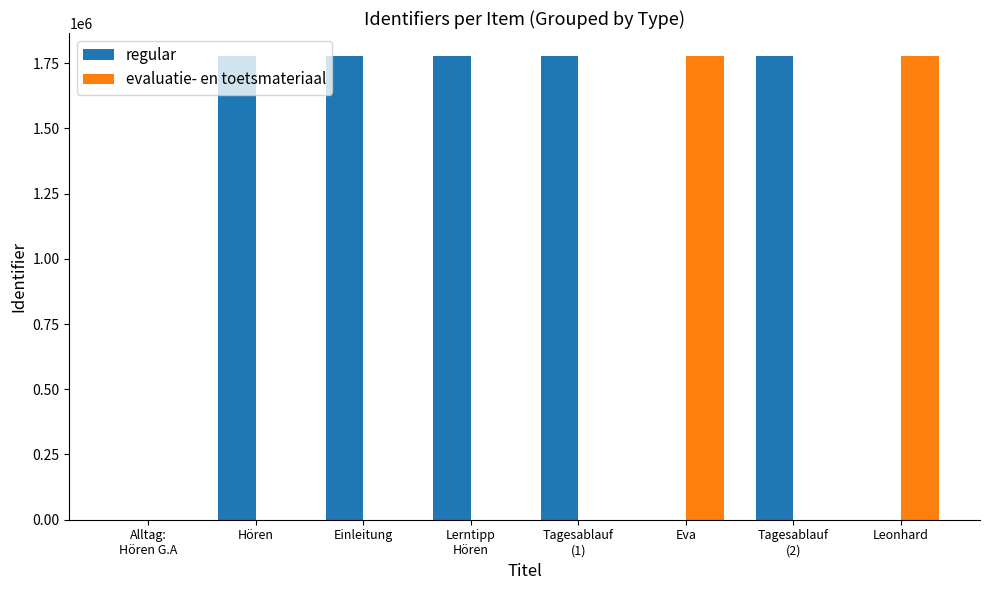

The evaluatie- en toetsmateriaal series shows 1776518 at Leonhard. True or false?

True